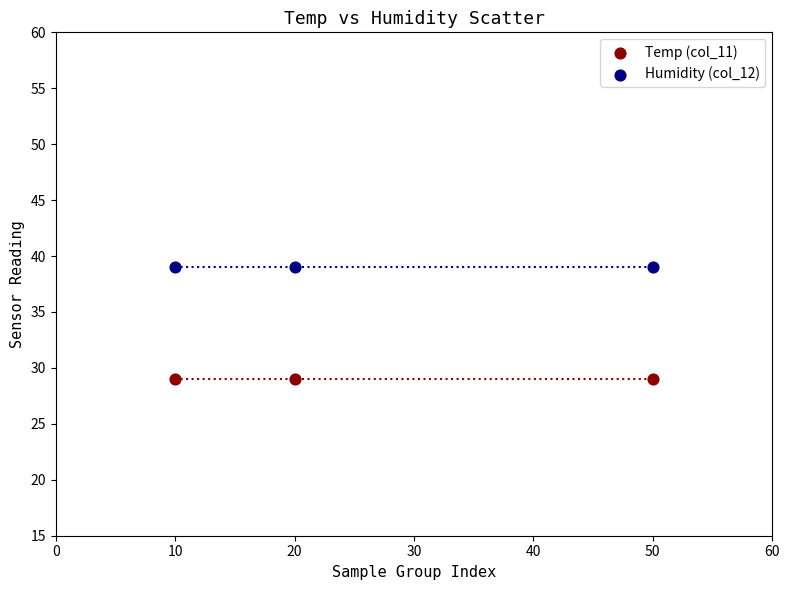

Which series reaches the maximum Y coordinate?

Humidity (col_12)